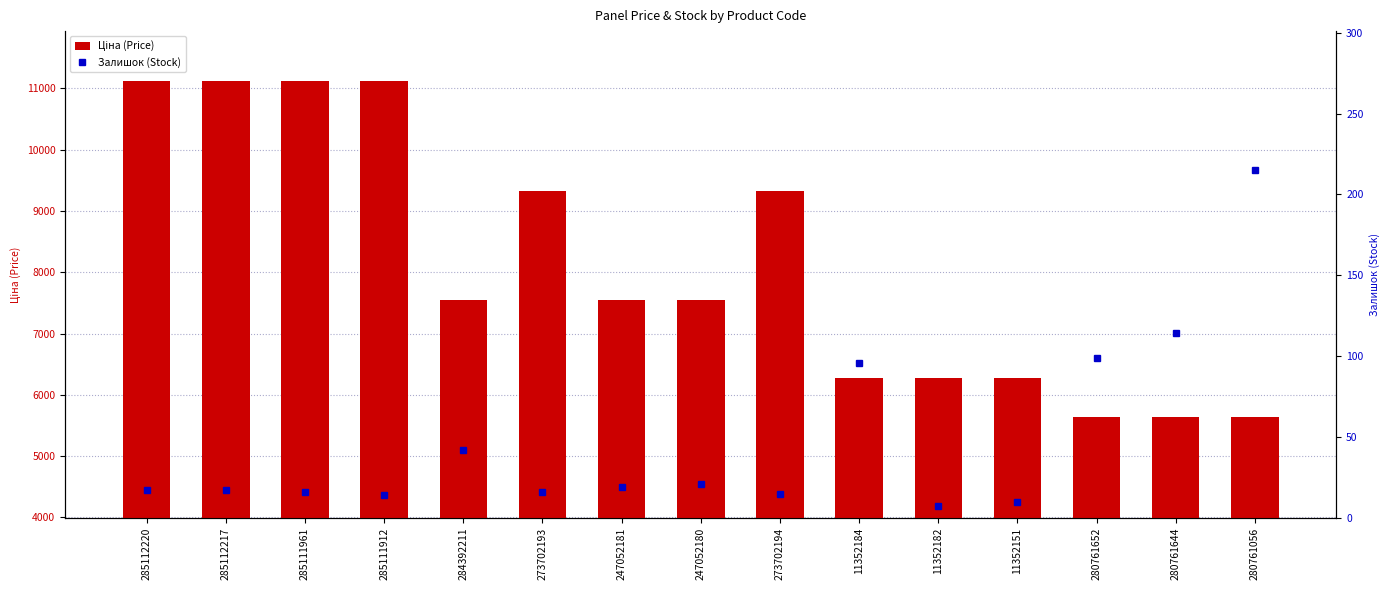

How many data points in Ціна (Price) are less than 7545?

6